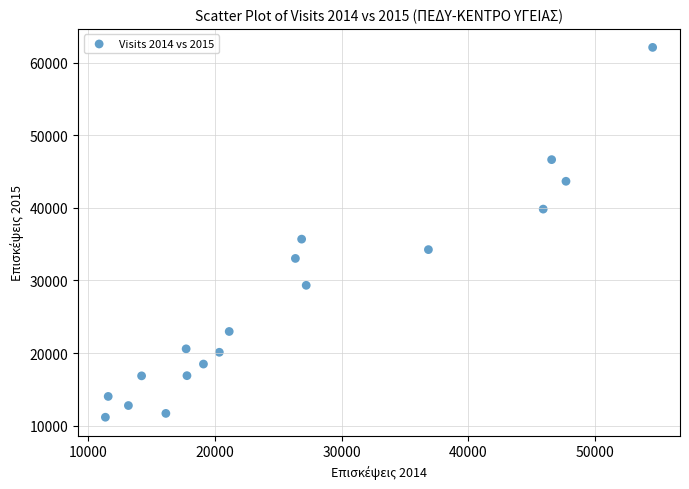

What is the range of X values (max minus min)?

43220